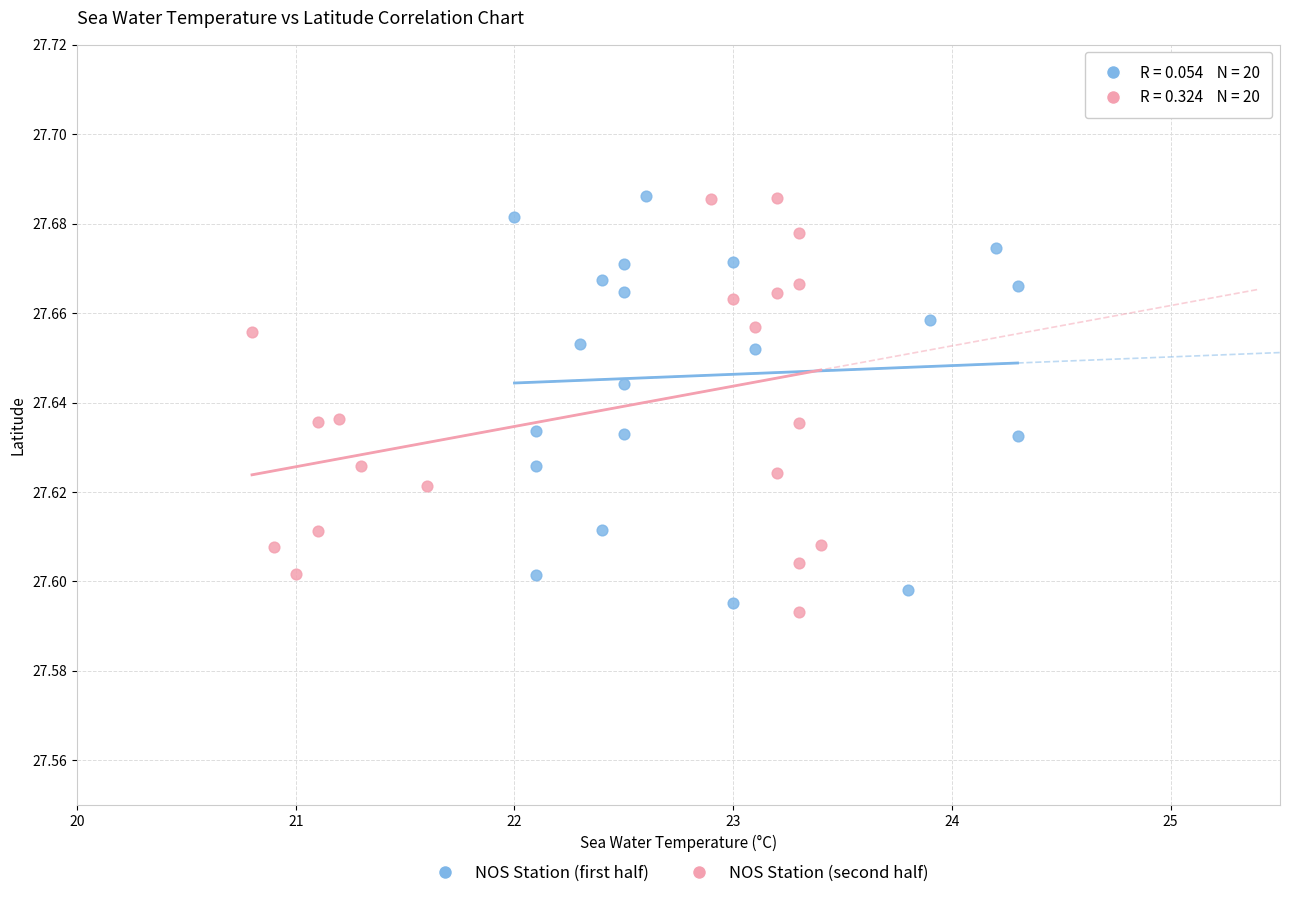

What are all the series names shown in the legend?

NOS Station (first half), NOS Station (second half)